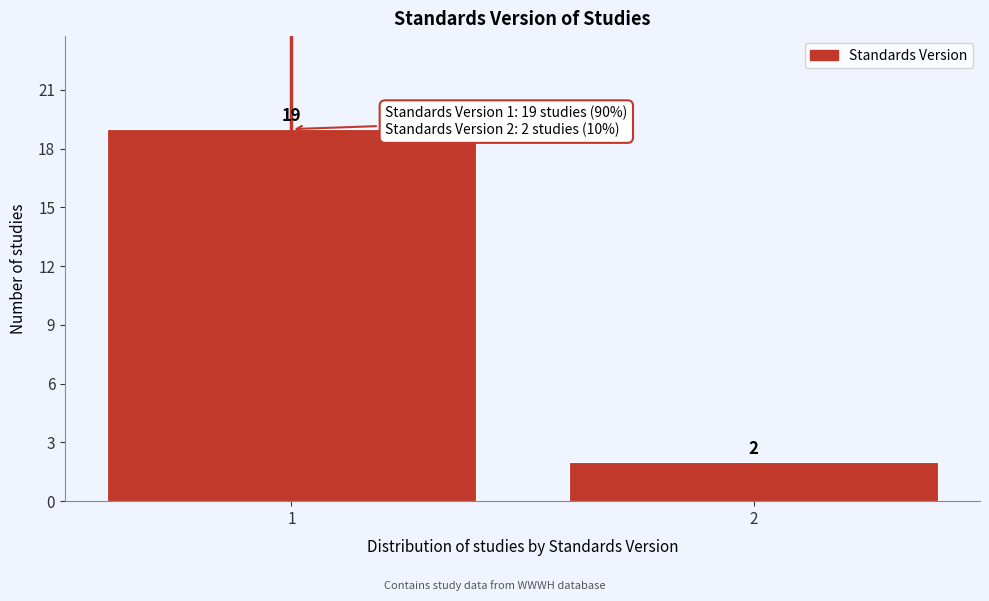

Reading left to right, extract all data points from this chart.

1=19	2=2